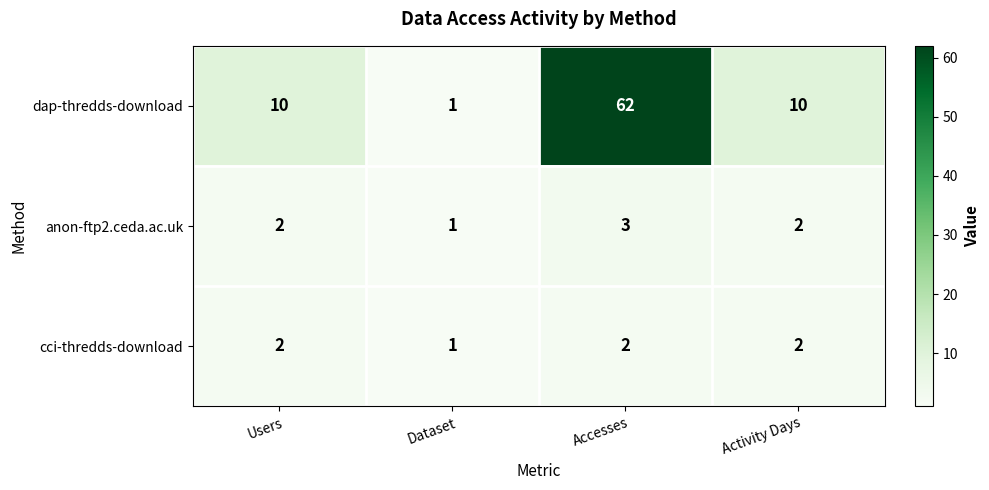

Is it true that cci-thredds-download equals 0 at Dataset?

False